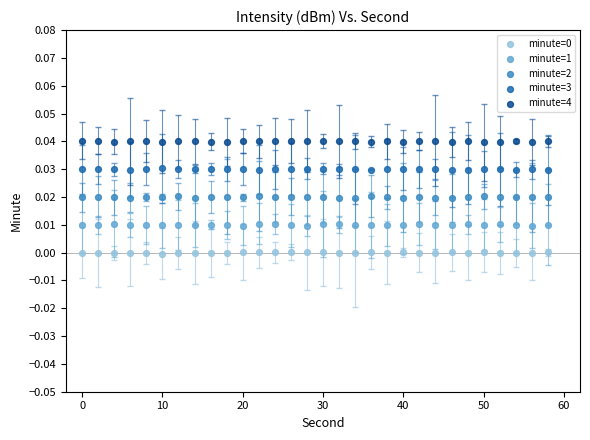

Which series reaches the maximum Y coordinate?

minute=4